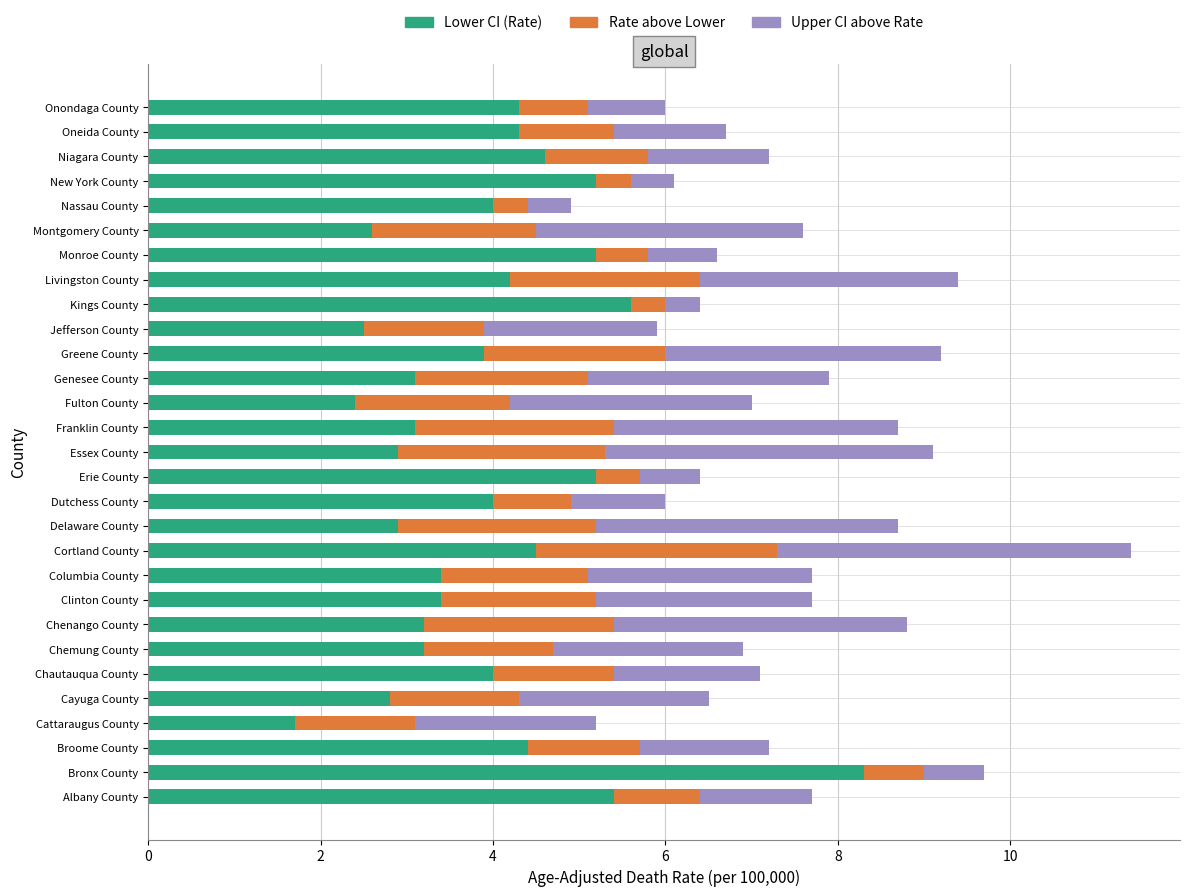

At which category is the sum across all series the highest?

Cortland County